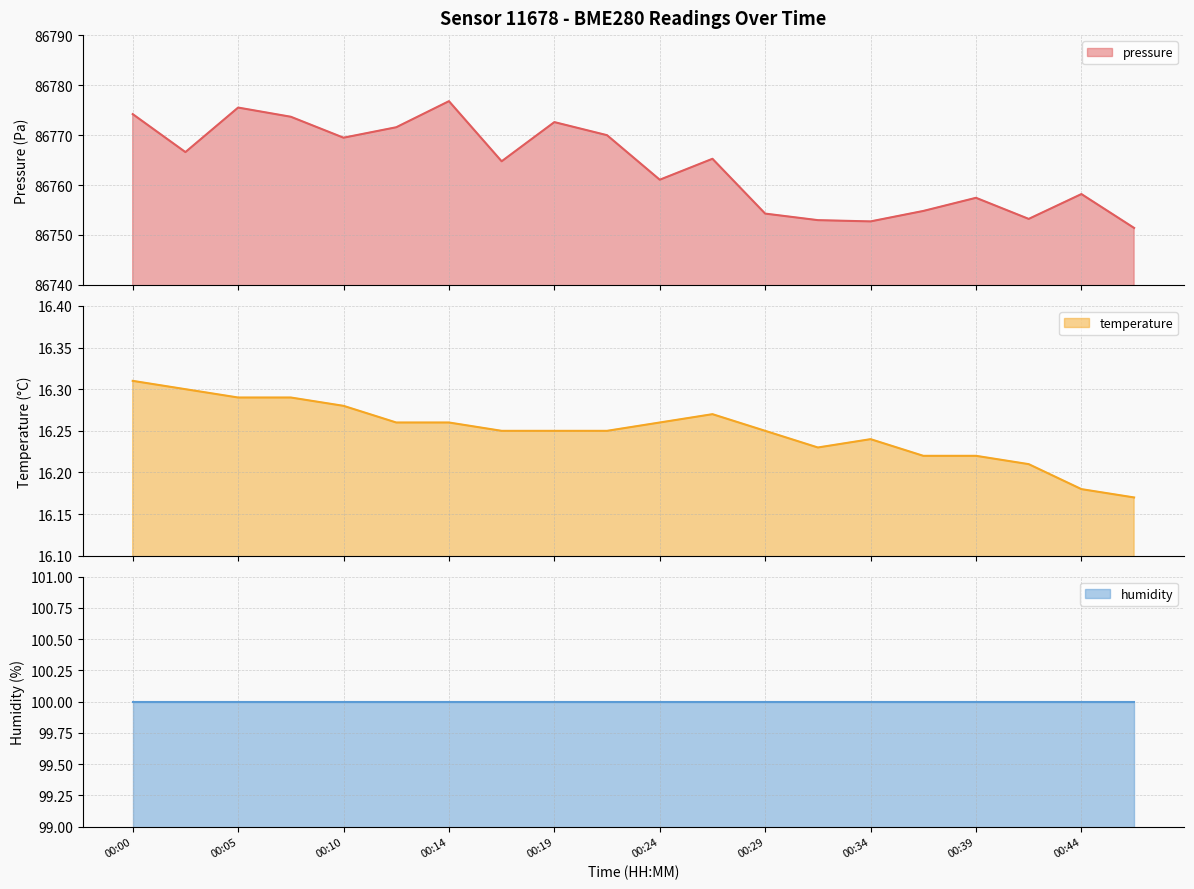

At which label does temperature reach its peak?

00:00